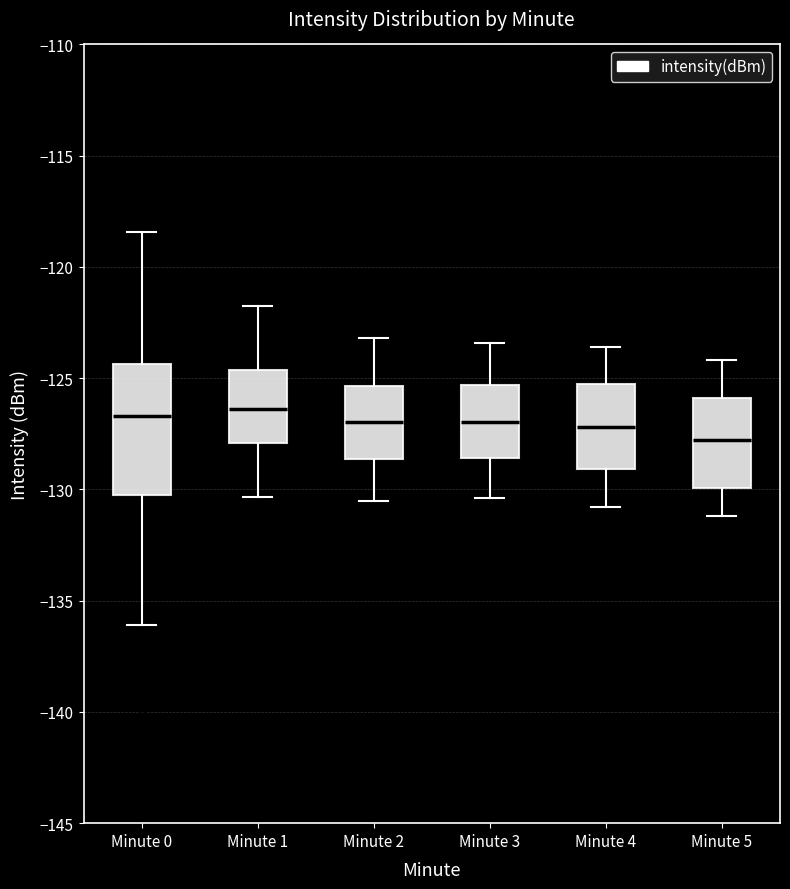

Reading left to right, read every box against the y-axis: the position of its median line, the range the box covers, and the ends of its whiskers. The values are not printed on the chart, so give them approximately, as read against the axis.

Minute 0: median -126.5, box -130.0 to -124.5, whiskers -136.0 to -118.5
Minute 1: median -126.5, box -128.0 to -124.5, whiskers -130.5 to -122.0
Minute 2: median -127.0, box -128.5 to -125.5, whiskers -130.5 to -123.0
Minute 3: median -127.0, box -128.5 to -125.5, whiskers -130.5 to -123.5
Minute 4: median -127.0, box -129.0 to -125.5, whiskers -131.0 to -123.5
Minute 5: median -128.0, box -130.0 to -126.0, whiskers -131.0 to -124.0